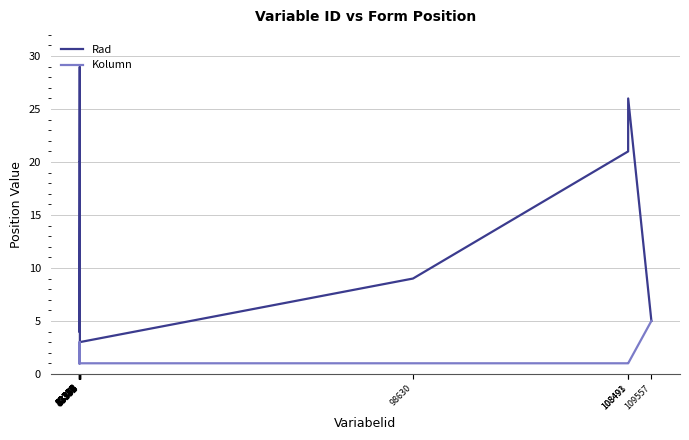

Which series has the widest spread of values?

Rad